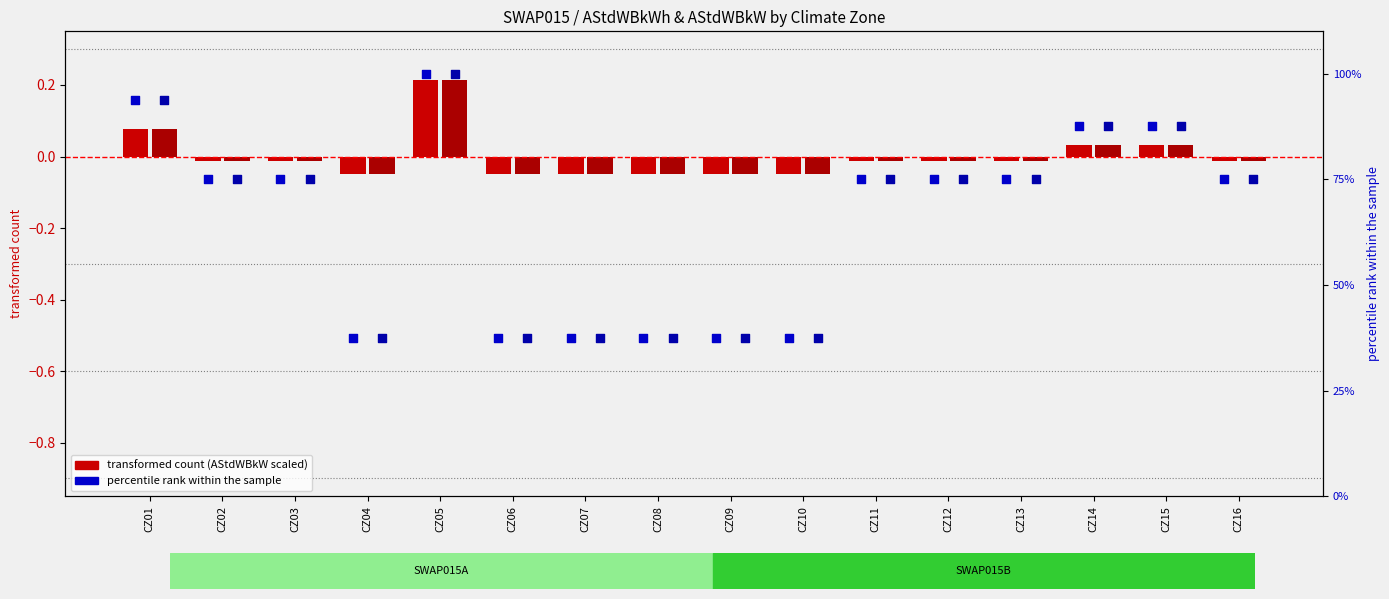

Which series reaches the maximum Y coordinate?

SWAP015A percentile rank